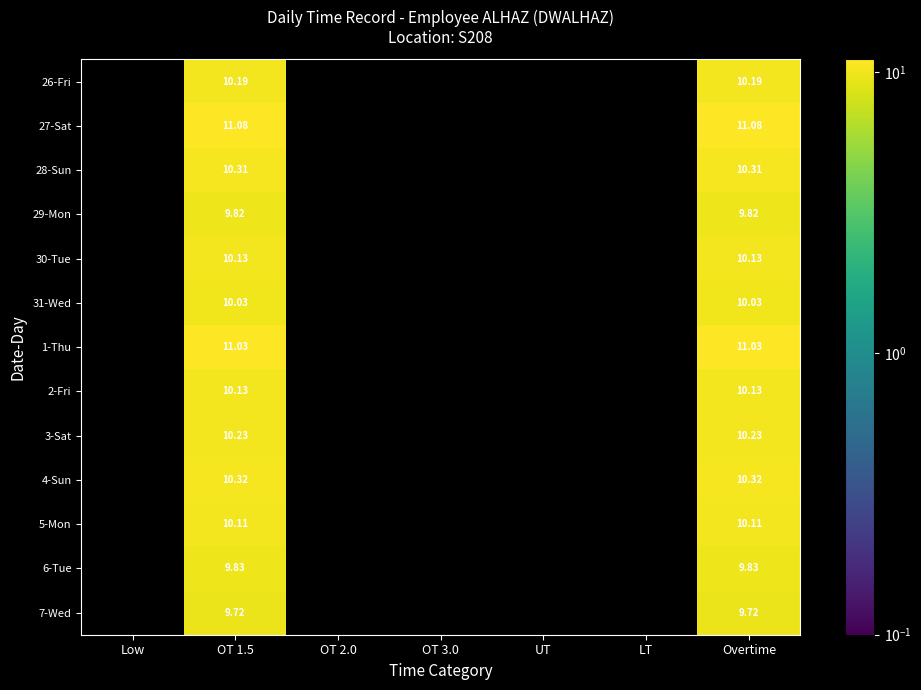

At which label does 29-Mon reach its peak?

OT 1.5